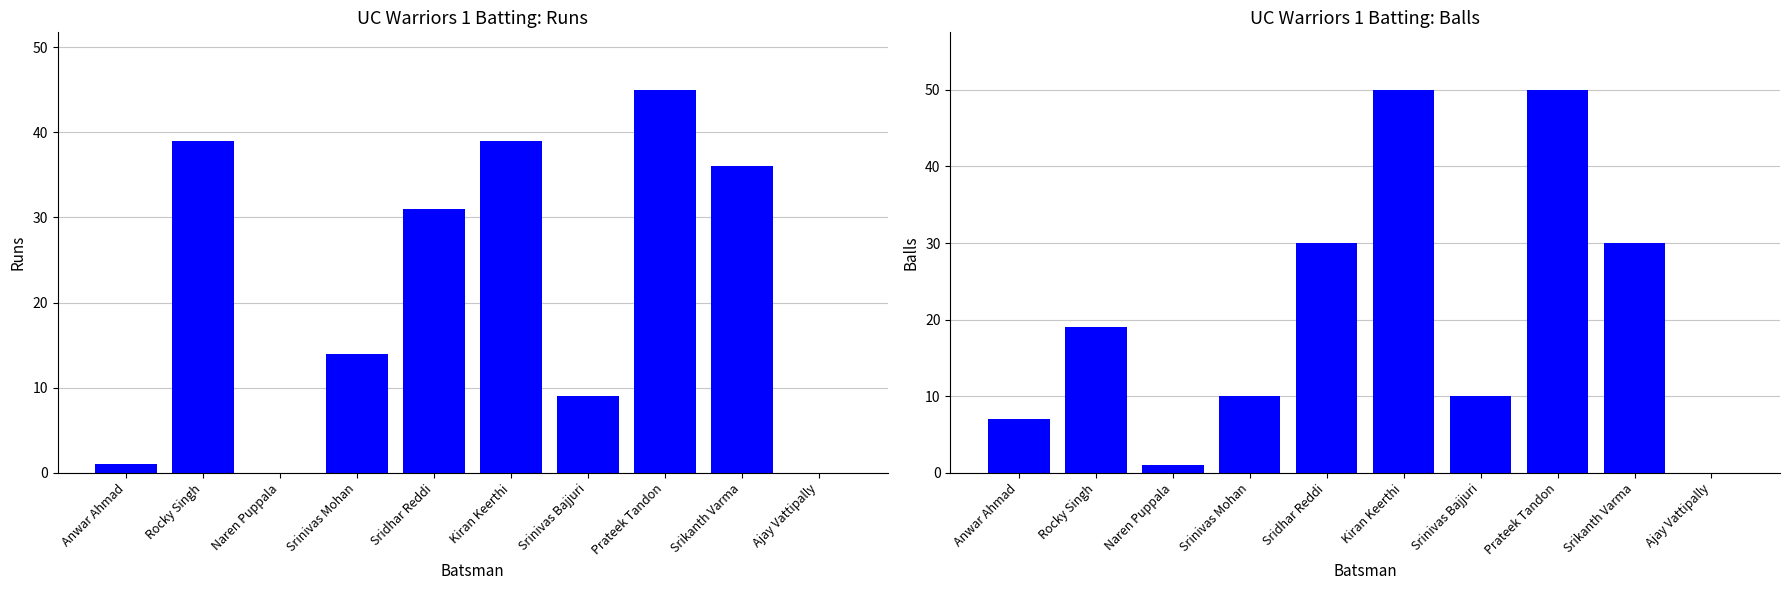

At how many categories does at least one series exceed 44?

2